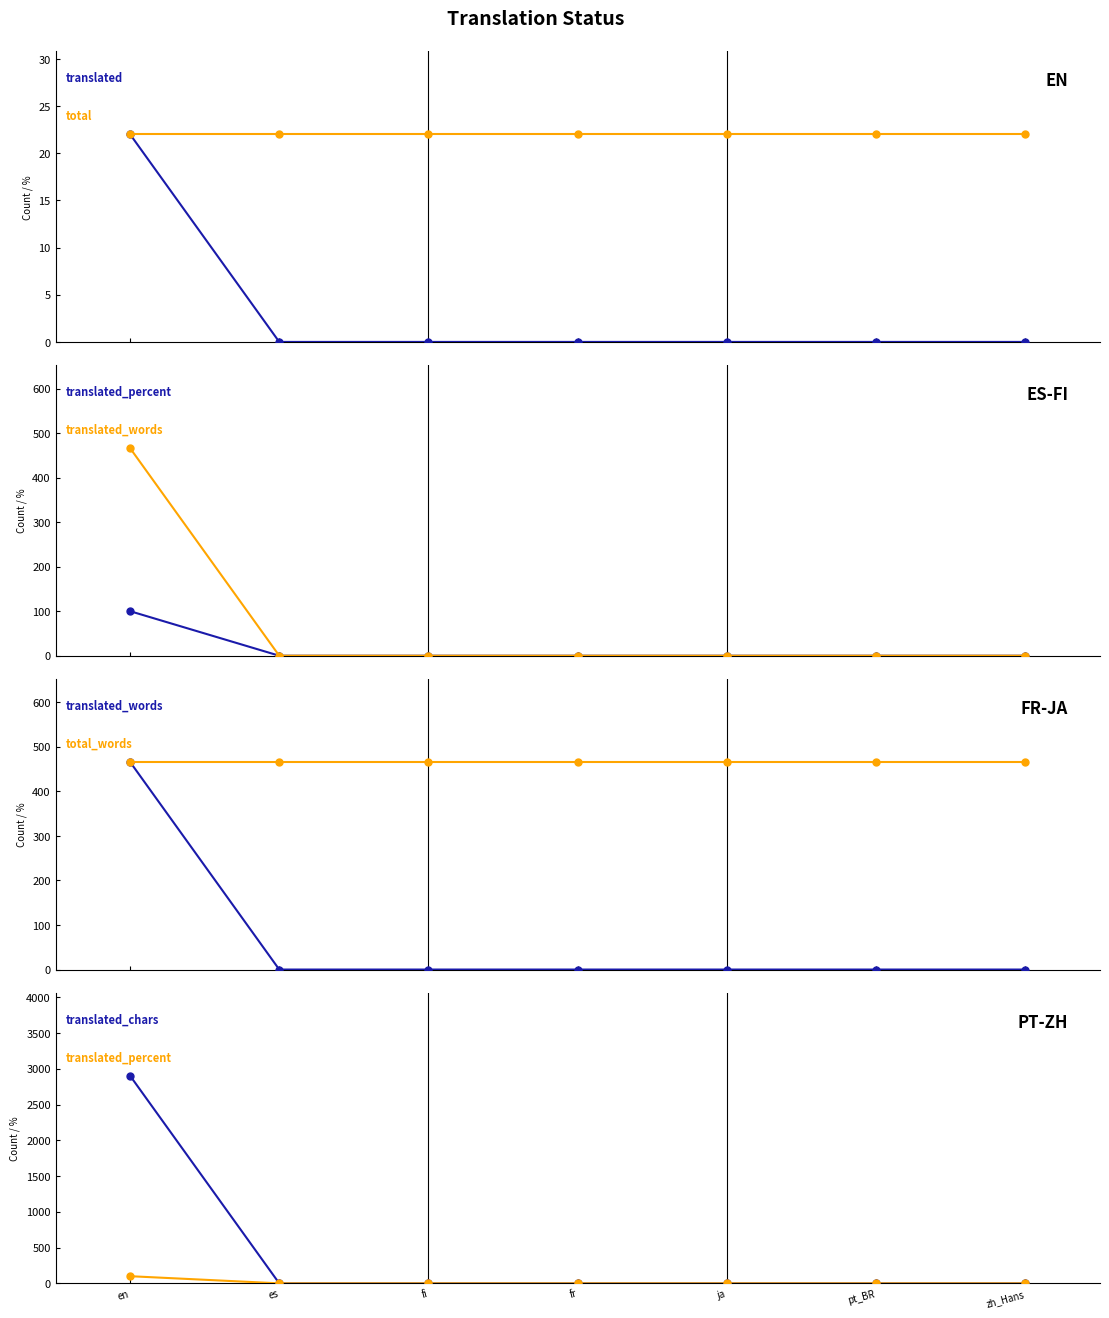

Reading left to right, what are all the values shown in this chart?

translated: 22	0	0	0	0	0	0
total: 22	22	22	22	22	22	22
translated_percent: 100	0	0	0	0	0	0
translated_words: 466	0	0	0	0	0	0
total_words: 466	466	466	466	466	466	466
translated_chars: 2902	0	0	0	0	0	0